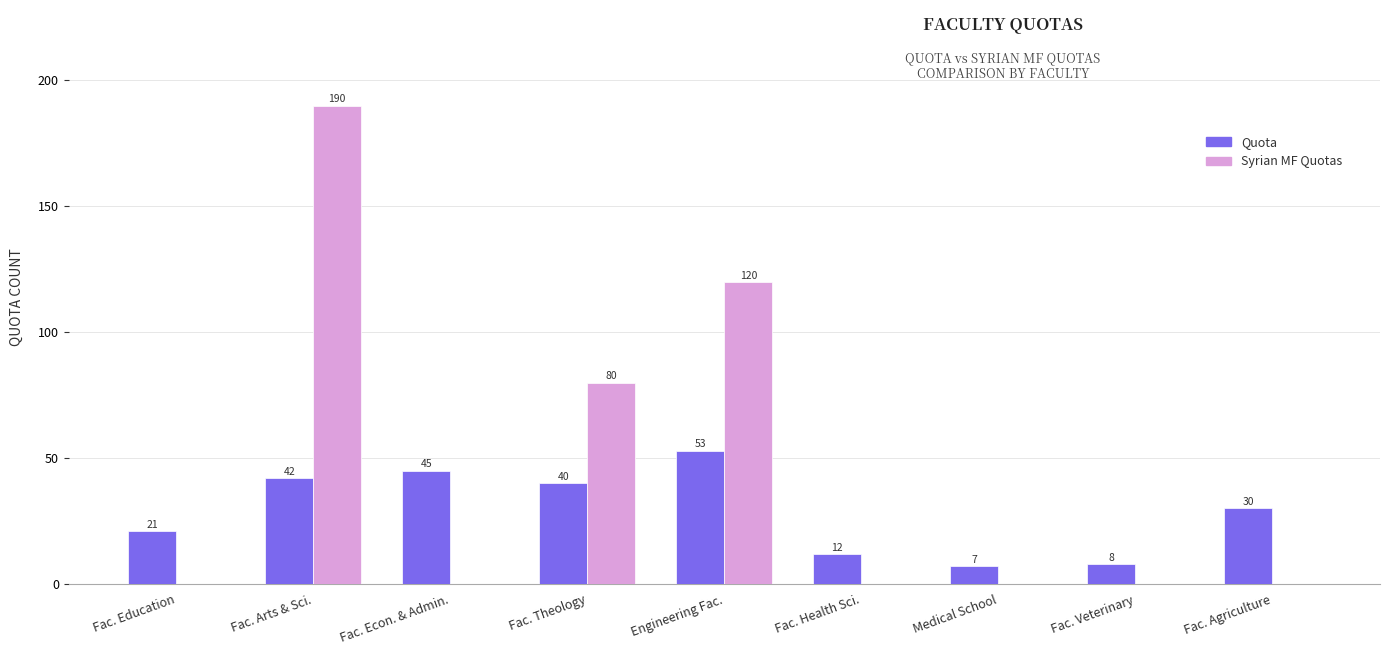

Does the chart contain stacked bars?

No